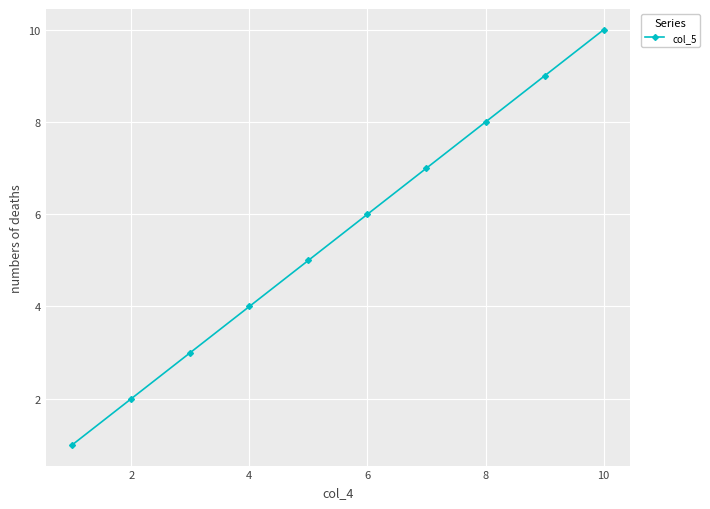

Count the number of categories in the chart.

10